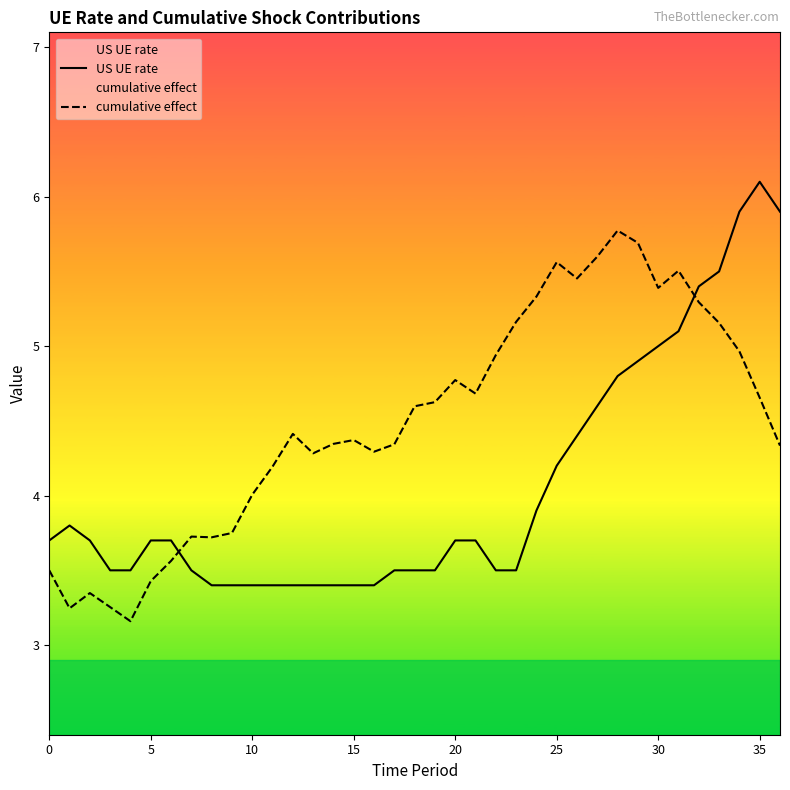

What is the highest value of the cumulative effect series?

5.8